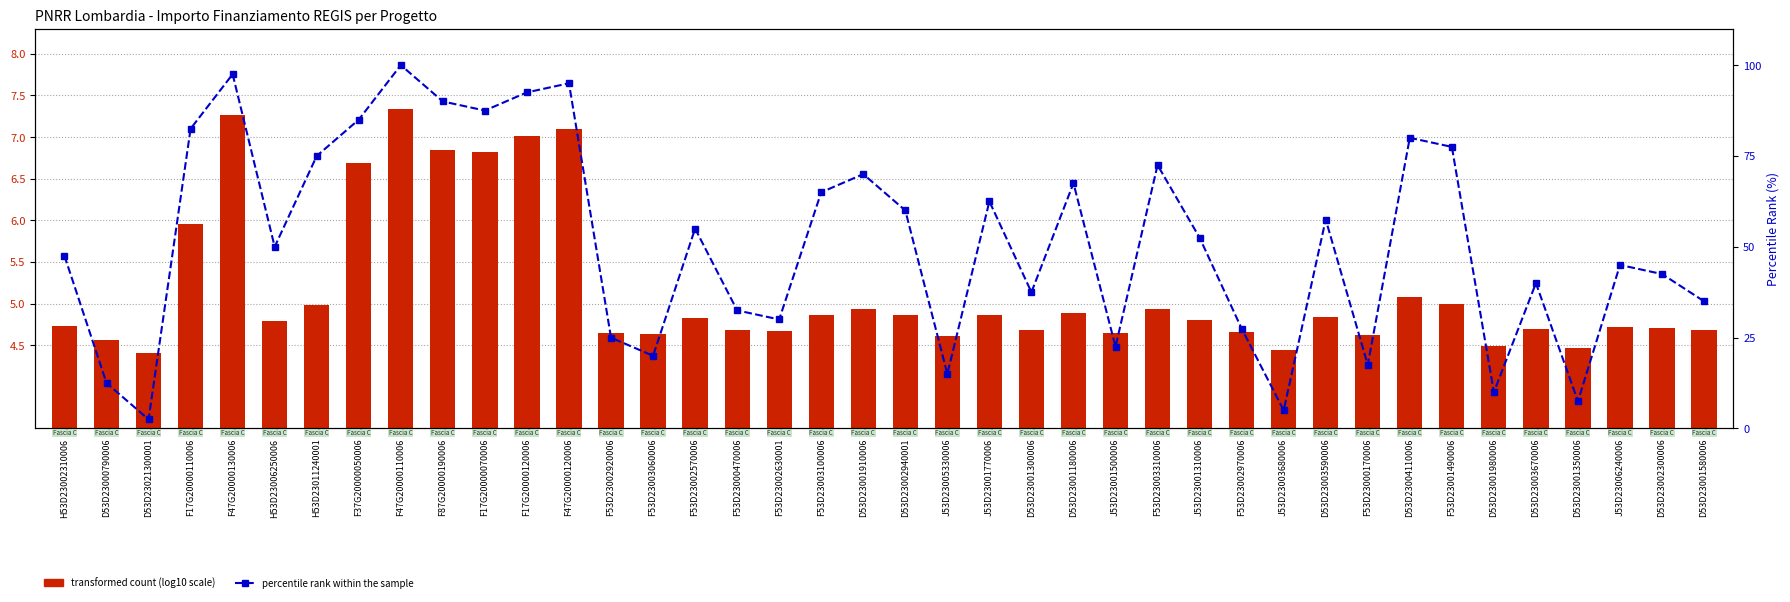

What is the sum of all percentile rank within the sample values?

2050.0